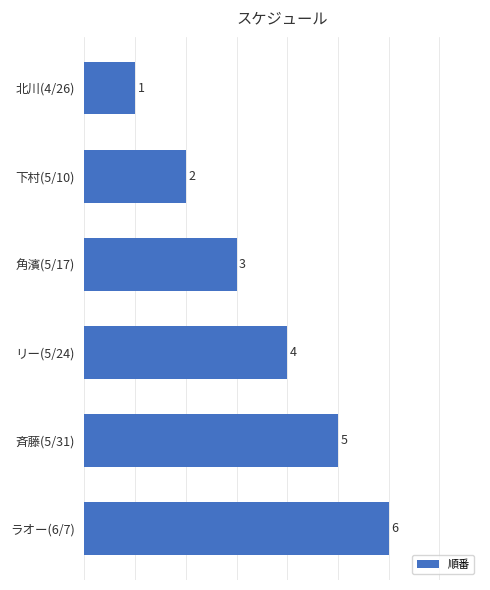

The chart shows a value of 2 at 北川(4/26). True or false?

False